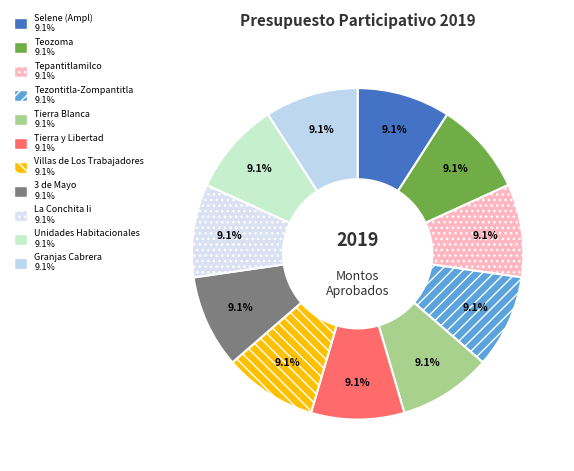

How many segments does this pie chart have?

11